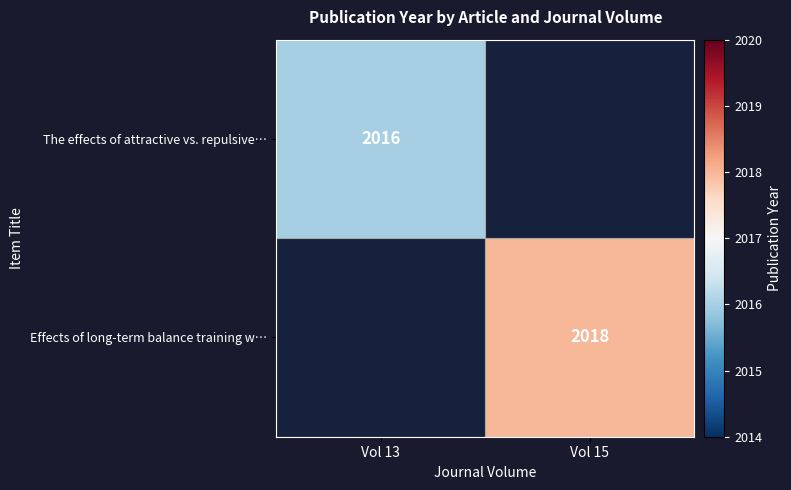

How many distinct data groups are displayed?

2